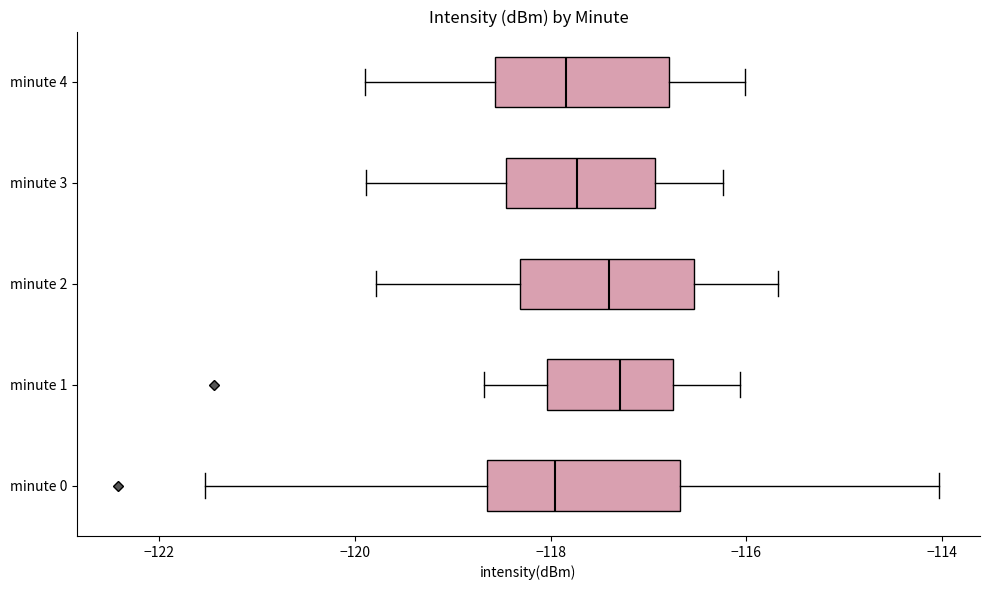

Reading bottom to top, transcribe this box plot: for each box, give where its median line is, the range the box spans, and where its two whiskers end, as read against the x-axis. The values are not printed on the chart, so give them approximately, as read against the axis.

minute 0: median -118.0, box -118.6 to -116.6, whiskers -121.6 to -114.0
minute 1: median -117.2, box -118.0 to -116.8, whiskers -118.6 to -116.0
minute 2: median -117.4, box -118.4 to -116.6, whiskers -119.8 to -115.6
minute 3: median -117.8, box -118.4 to -117.0, whiskers -119.8 to -116.2
minute 4: median -117.8, box -118.6 to -116.8, whiskers -120.0 to -116.0